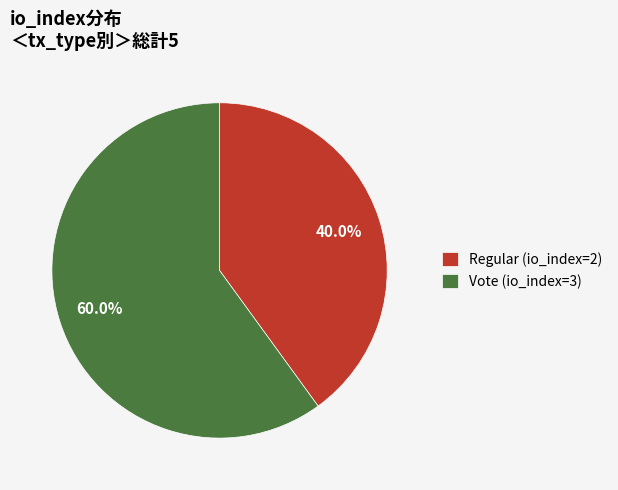

How many slices are in this pie chart?

2